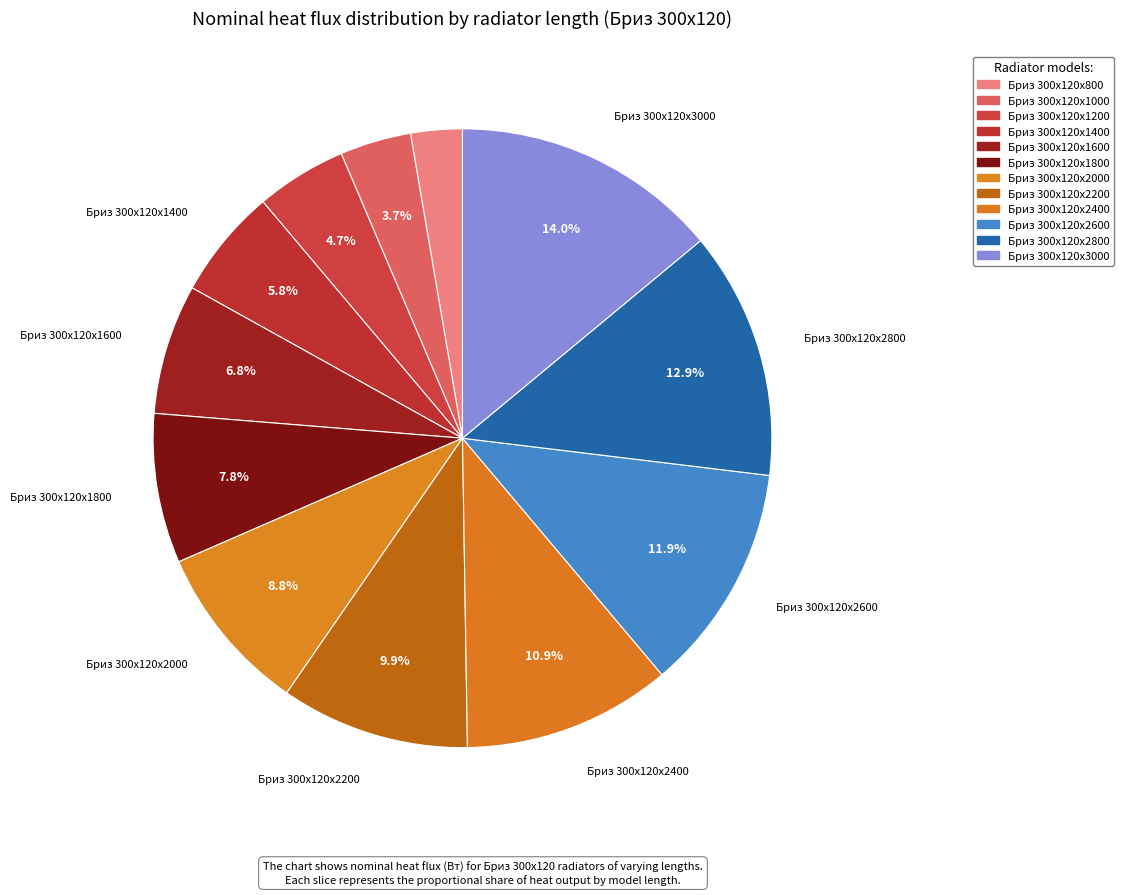

What percentage is NOT represented by Бриз 300х120х2600?

88.1%